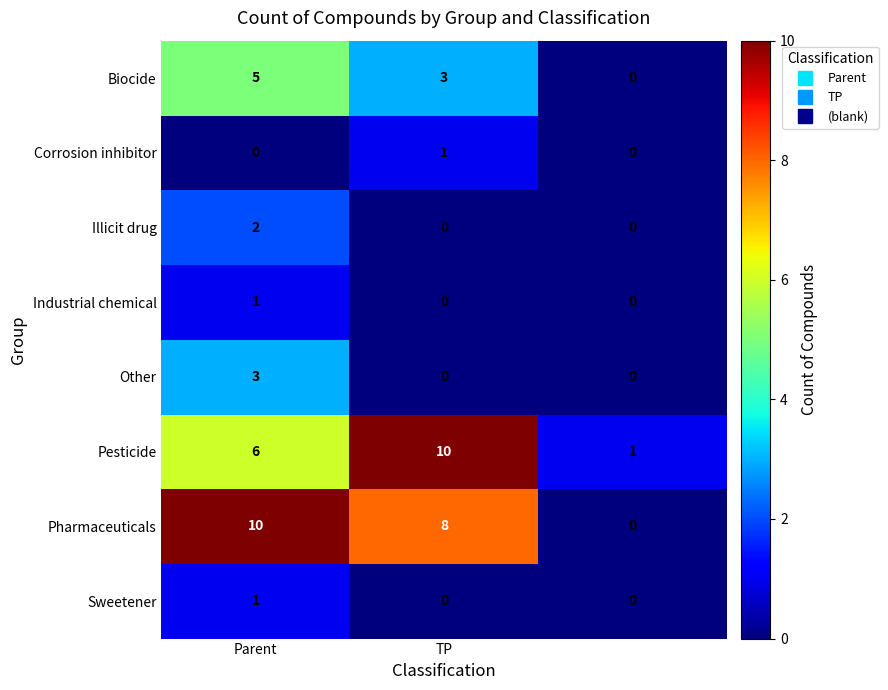

At how many categories does at least one series exceed 0?

3